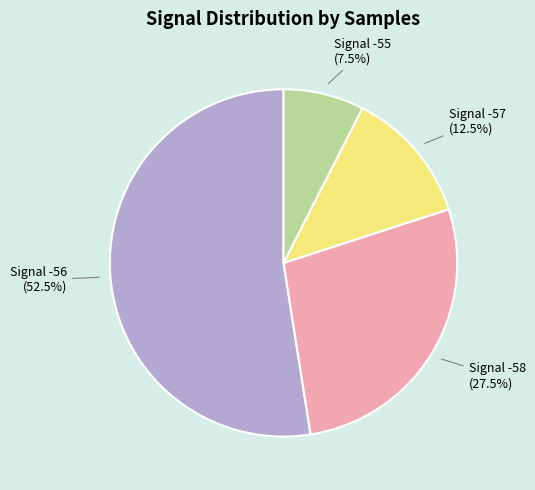

Between Signal -57 and Signal -55, which is larger?

Signal -57